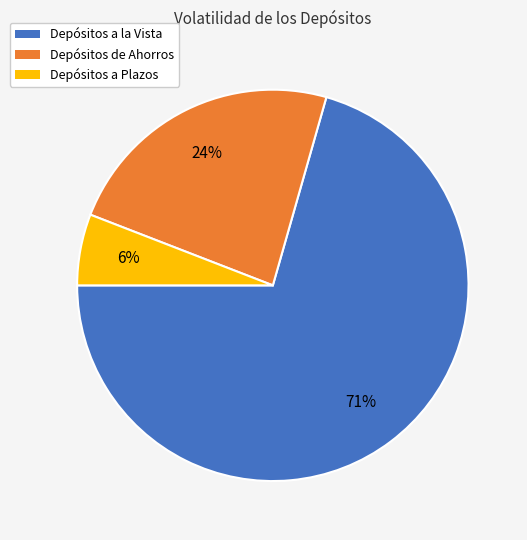

To the nearest percent, what is the average slice percentage?

33%